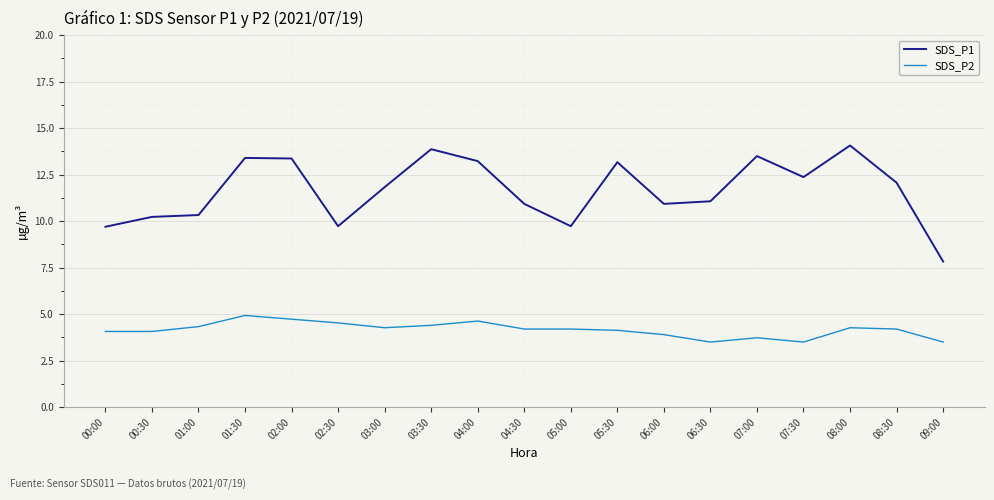

Which category has the lowest value in the SDS_P1 series?

09:00